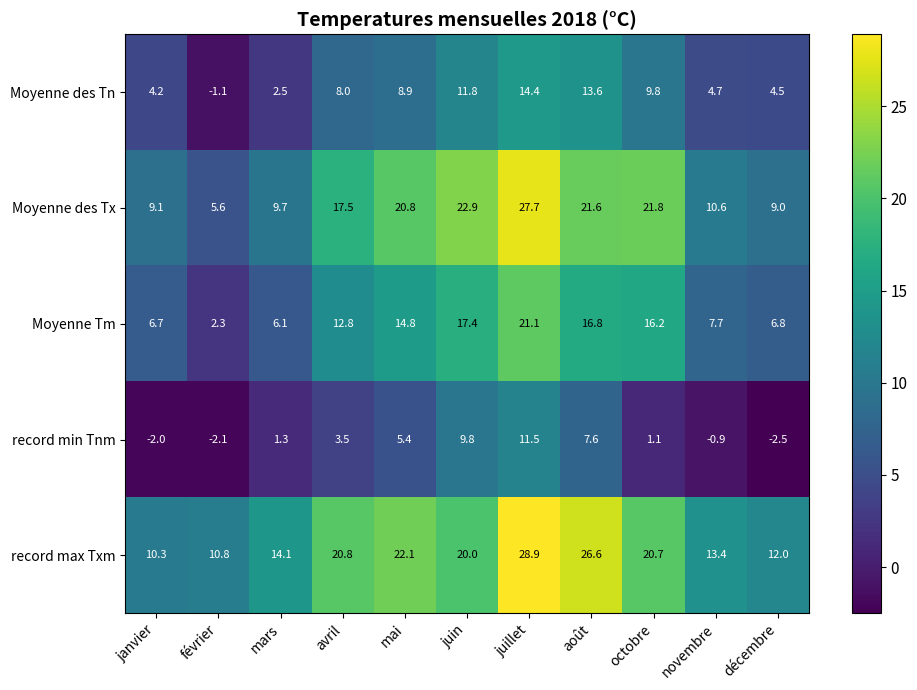

The record min Tnm series shows 1.3 at mars. True or false?

True